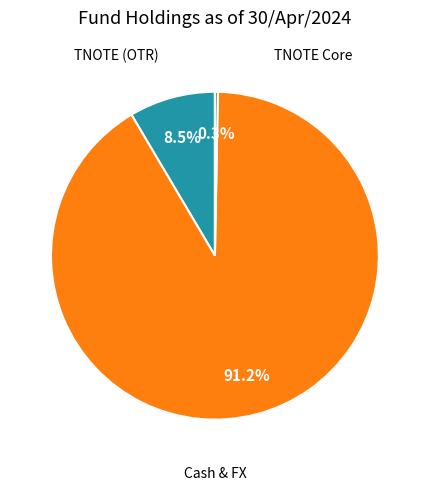

Is there a majority slice in this chart?

Yes